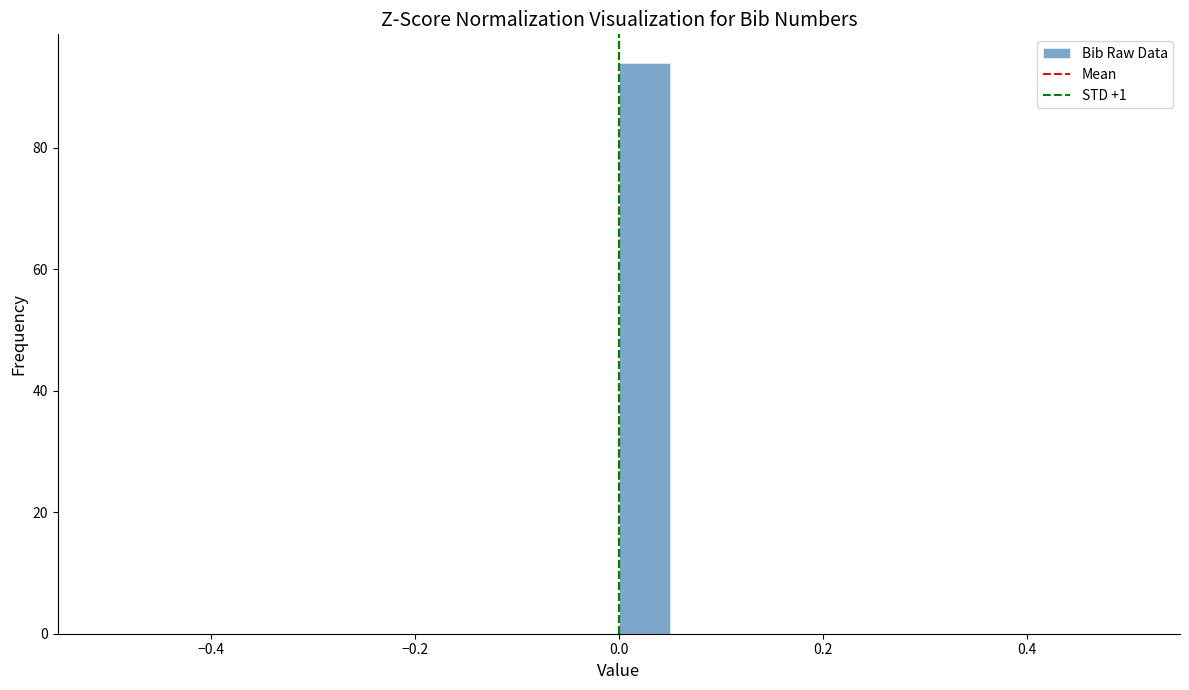

Read against the x-axis, roughly where is the centre of the tallest bar?

0.02